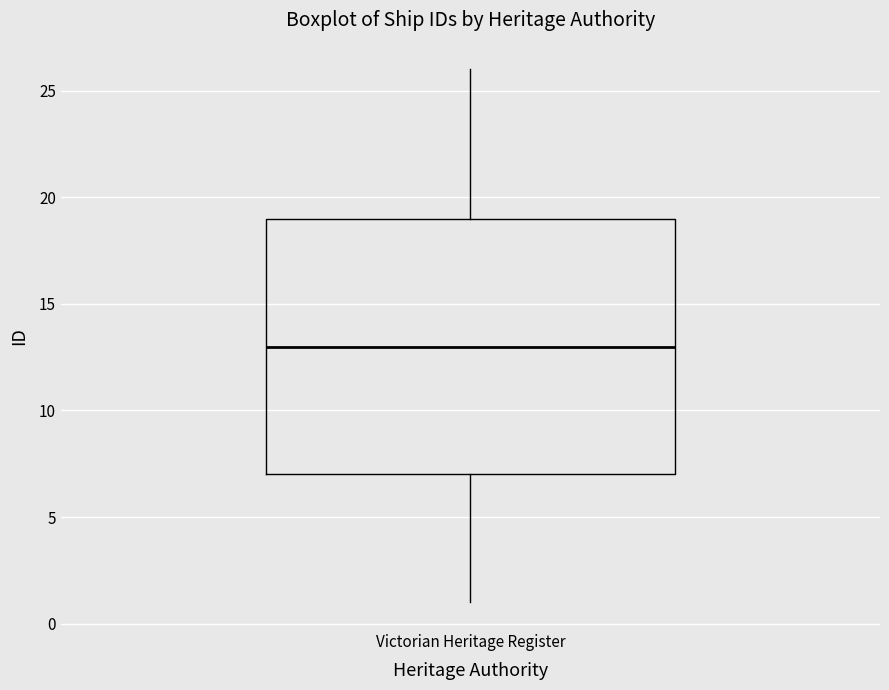

Transcribe this box plot: give where the median line is, the range the box spans, and where the two whiskers end, as read against the y-axis. The values are not printed on the chart, so give them approximately, as read against the axis.

median 13, box 7 to 19, whiskers 1 to 26